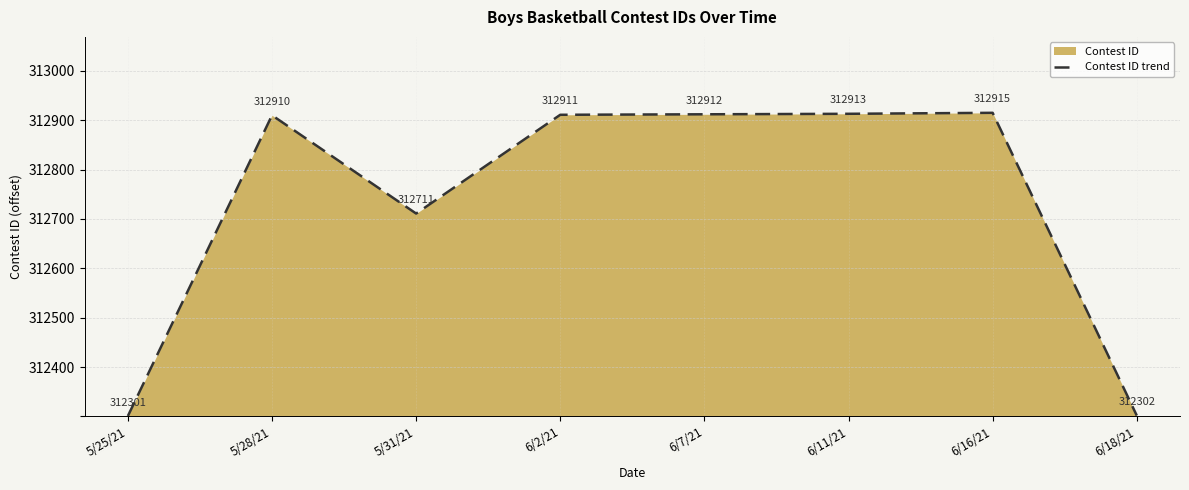

True or false: the data has more than 2 interior local peaks.

False